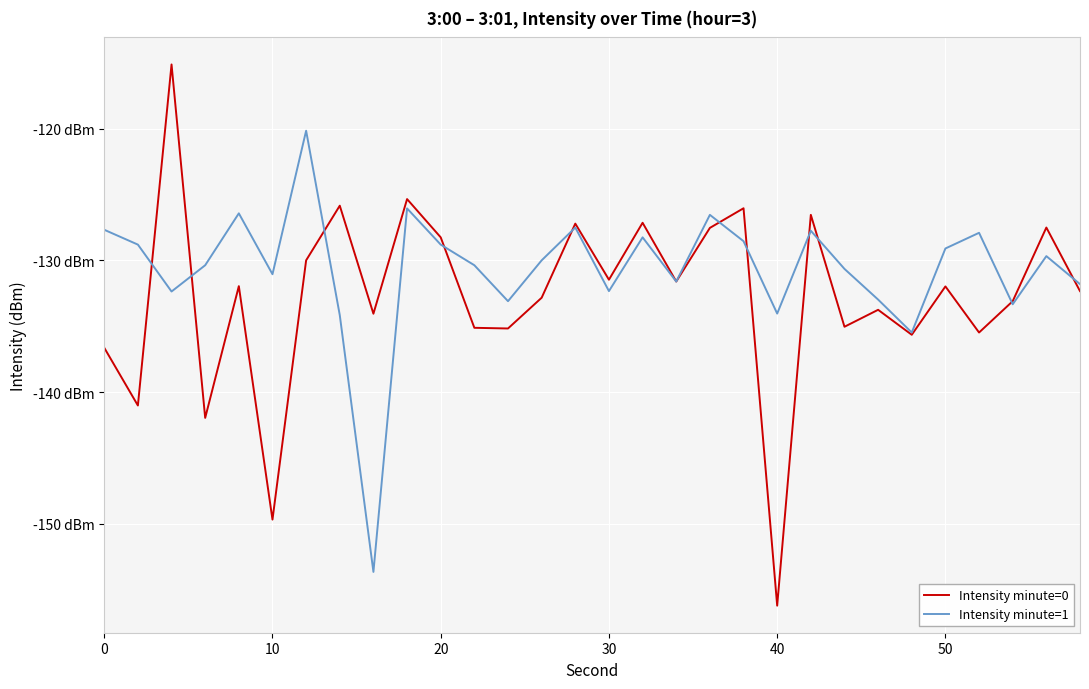

After their last crossing, which series has the higher values: Intensity minute=1 or Intensity minute=0?

Intensity minute=1